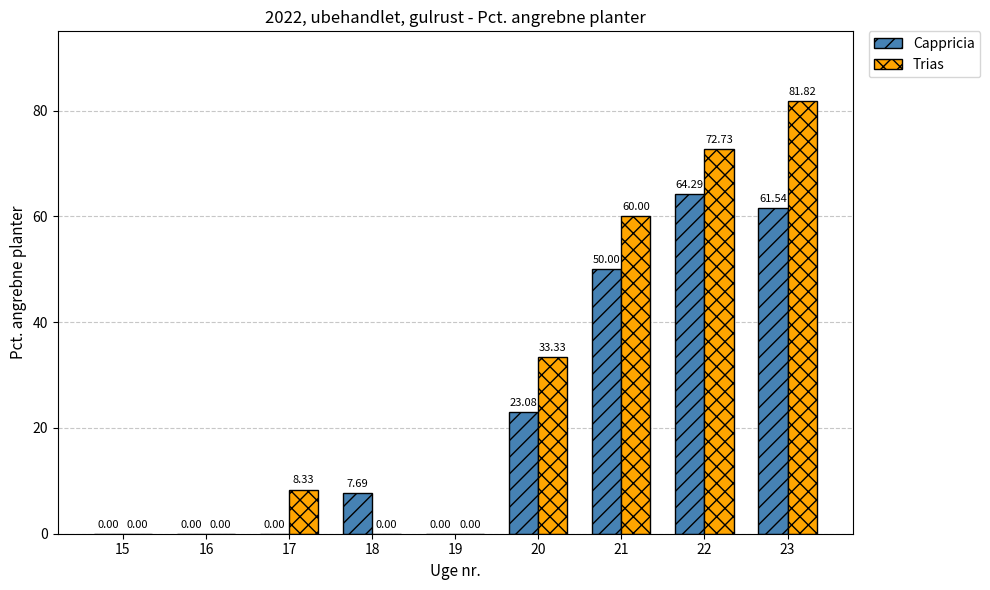

What value does the Trias series have at 23?

81.8